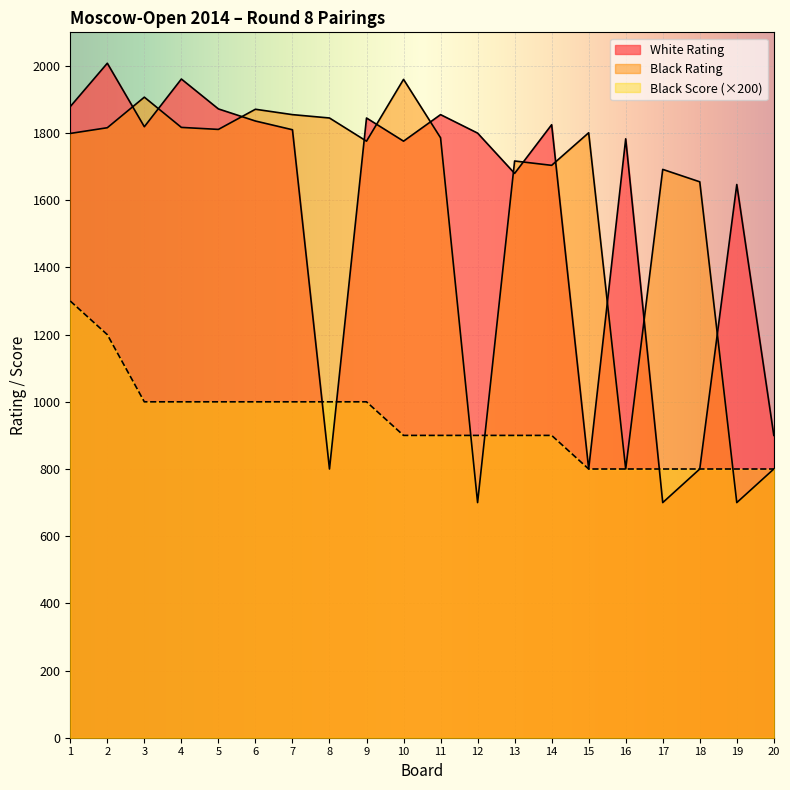

True or false: White Rating has a value of 2840 at 9.

False